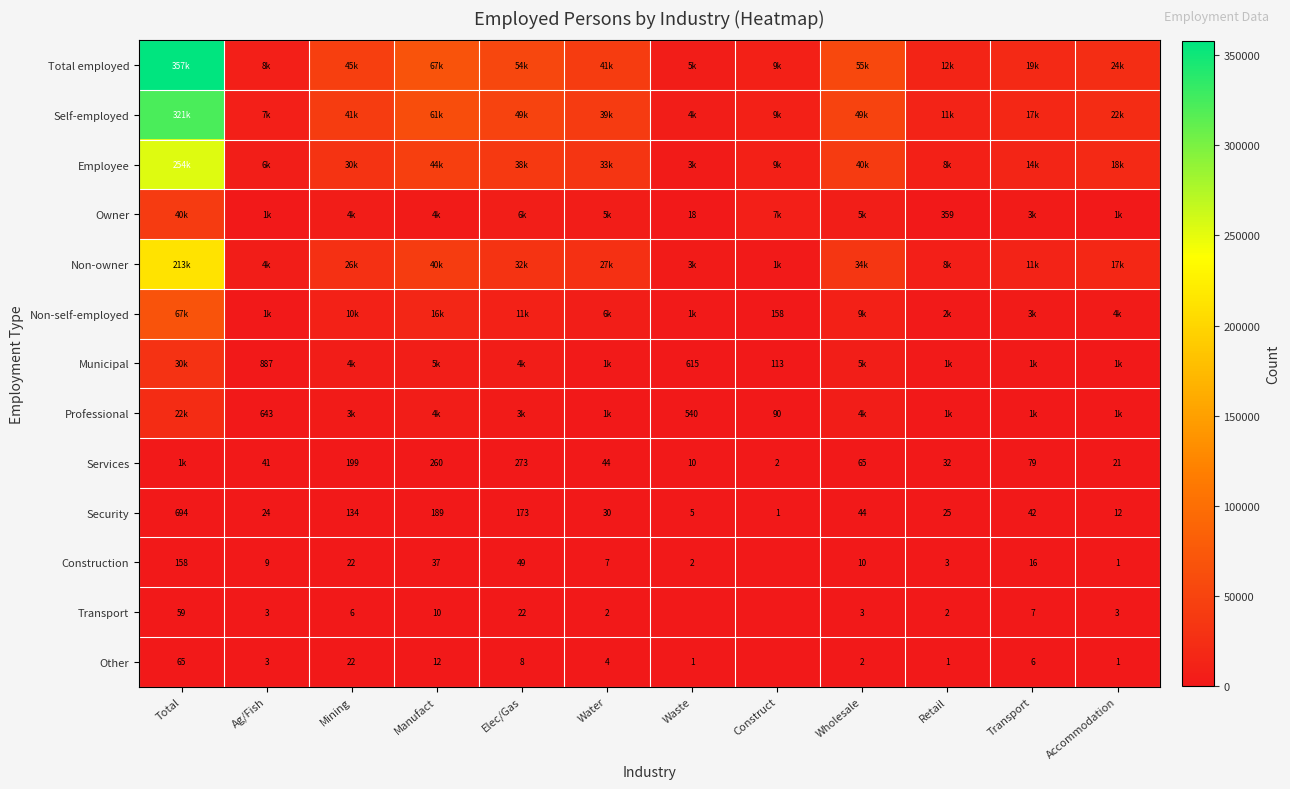

Which has a higher value, Retail or Mining?

Mining